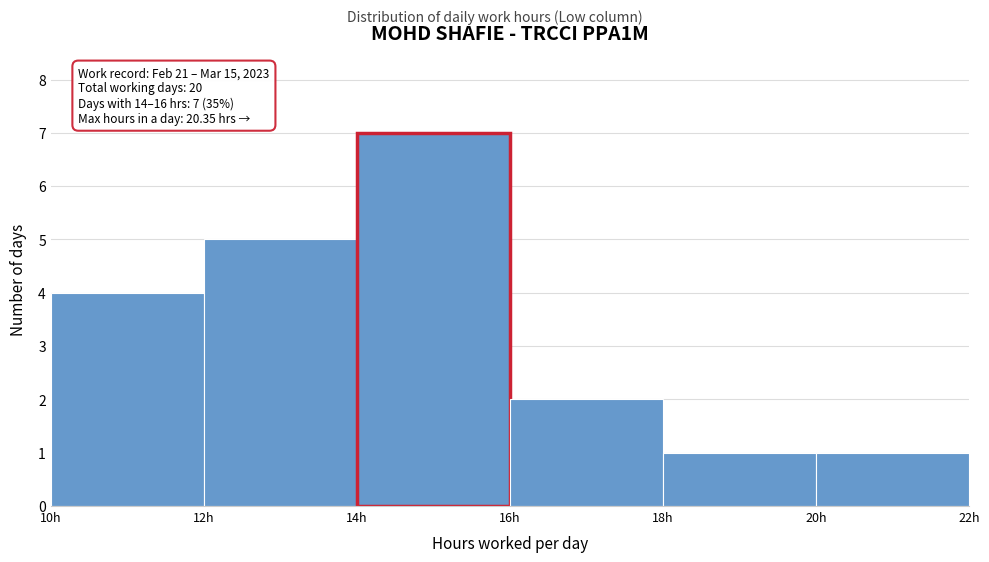

Which range on the x-axis has the tallest bar?

14 to 16